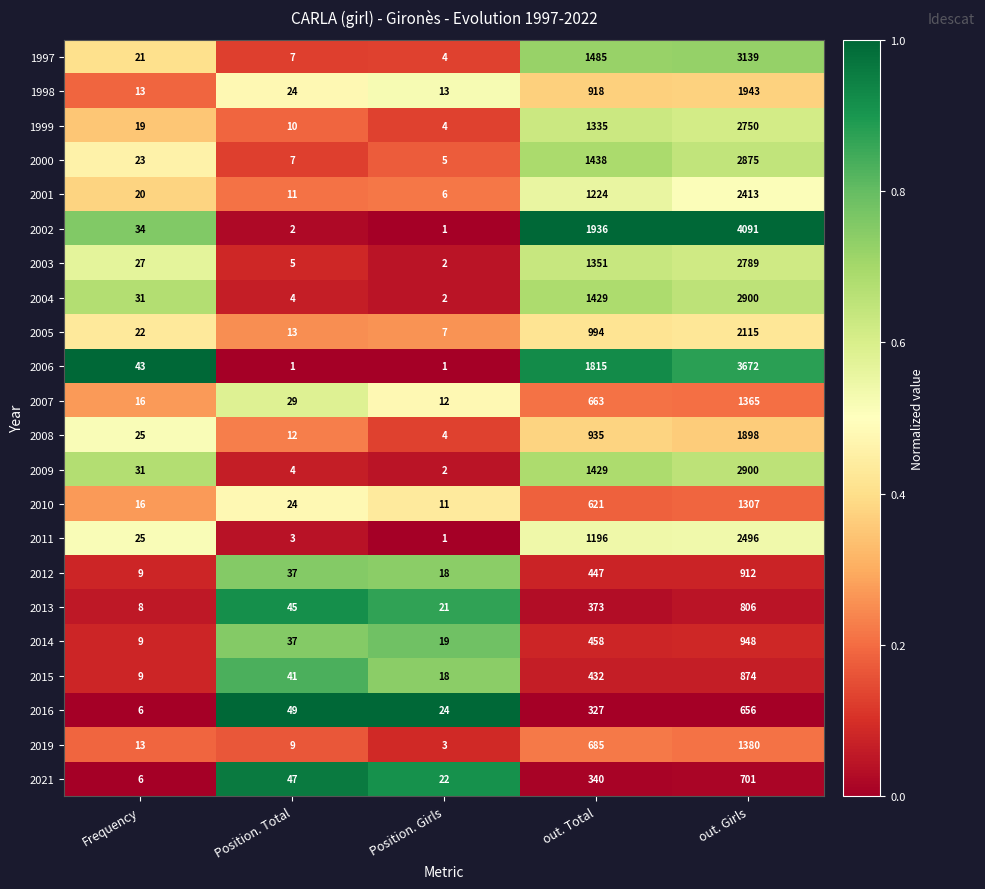

What is the spread (max minus min) of values at Position. Girls?

23